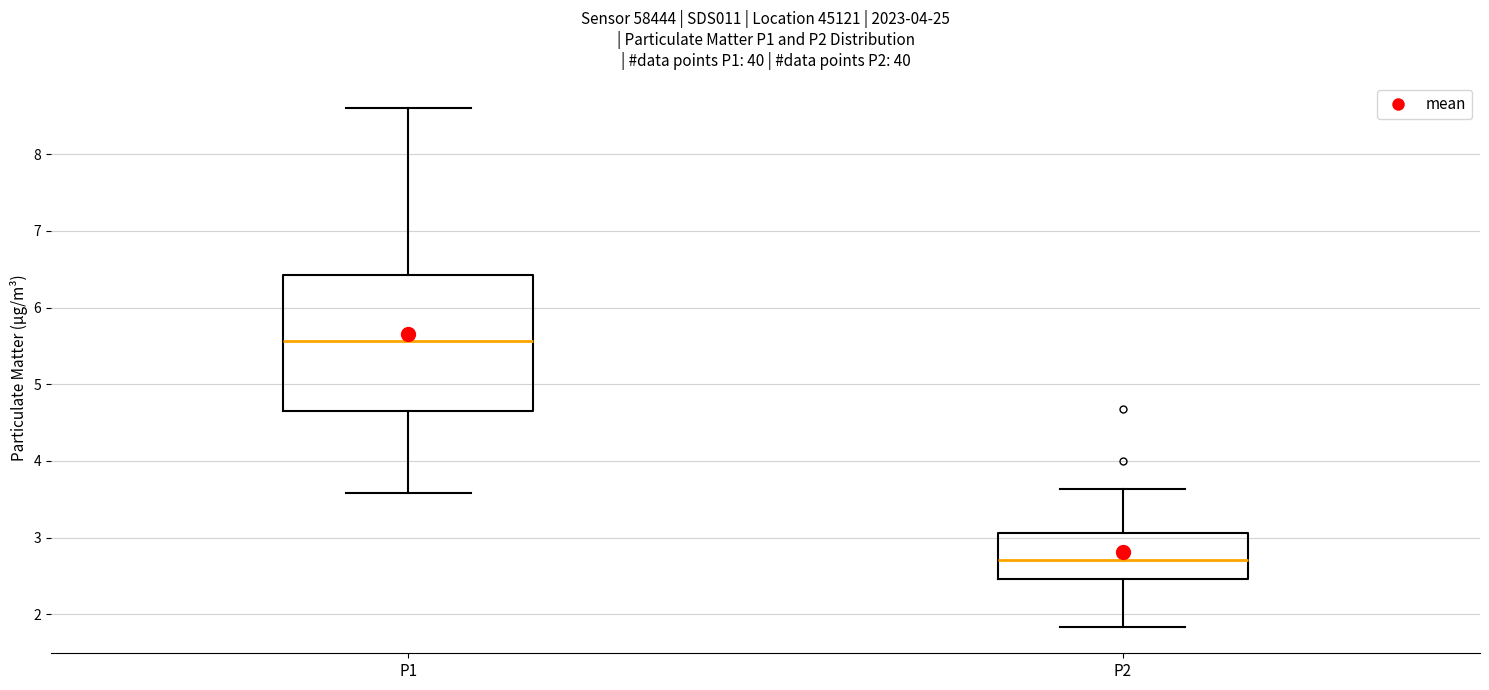

Reading left to right, transcribe this box plot: for each box, give where its median line is, the range the box spans, and where its two whiskers end, as read against the y-axis. The values are not printed on the chart, so give them approximately, as read against the axis.

P1: median 5.6, box 4.7 to 6.4, whiskers 3.6 to 8.6
P2: median 2.7, box 2.5 to 3.1, whiskers 1.8 to 3.6